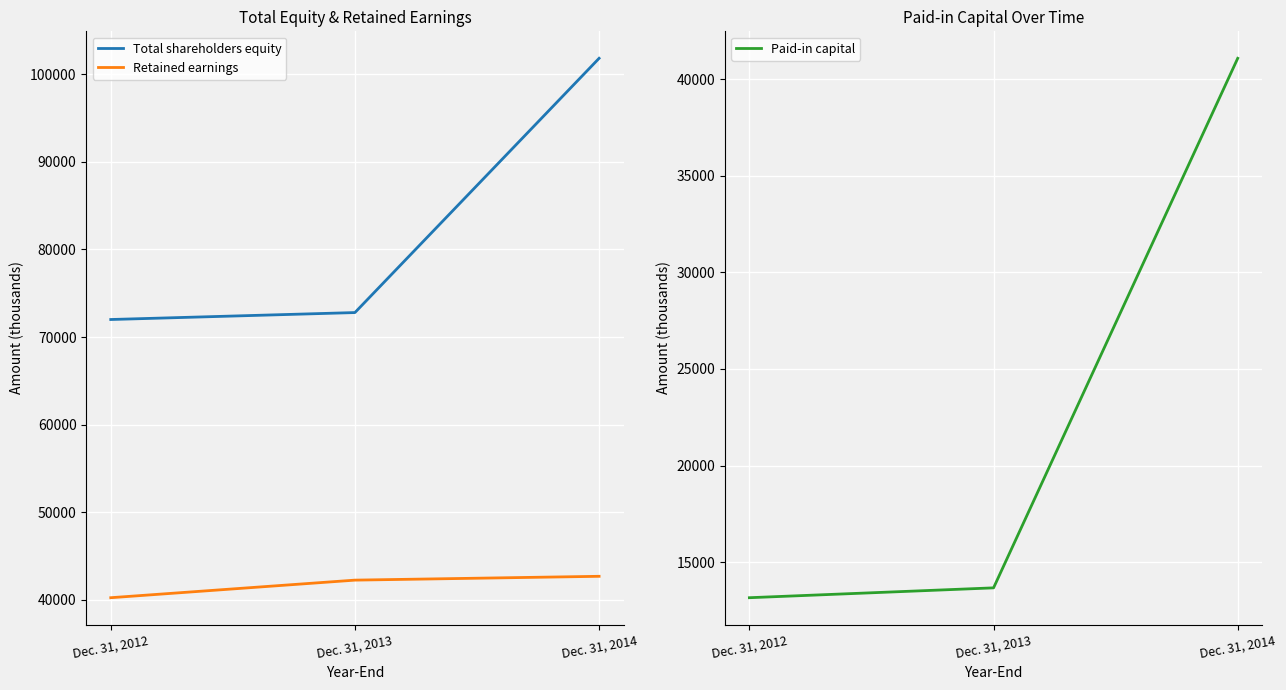

What is the spread (max minus min) of values at Dec. 31, 2013?

59122